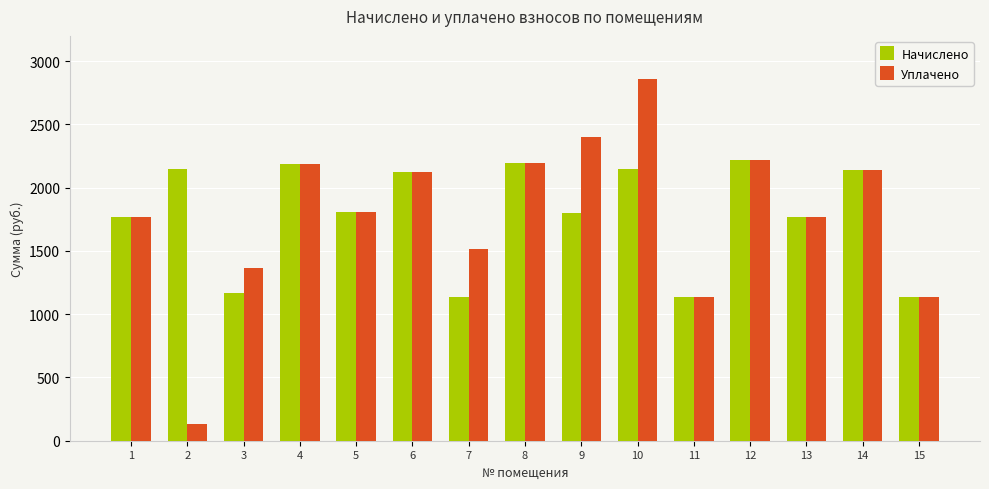

What is the minimum value shown in the chart?

128.8